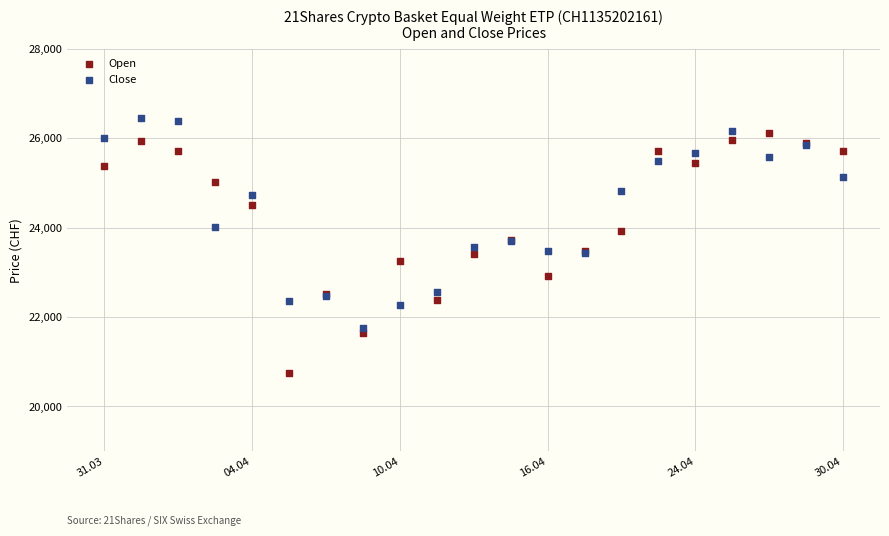

What are all the series names shown in the legend?

Open, Close